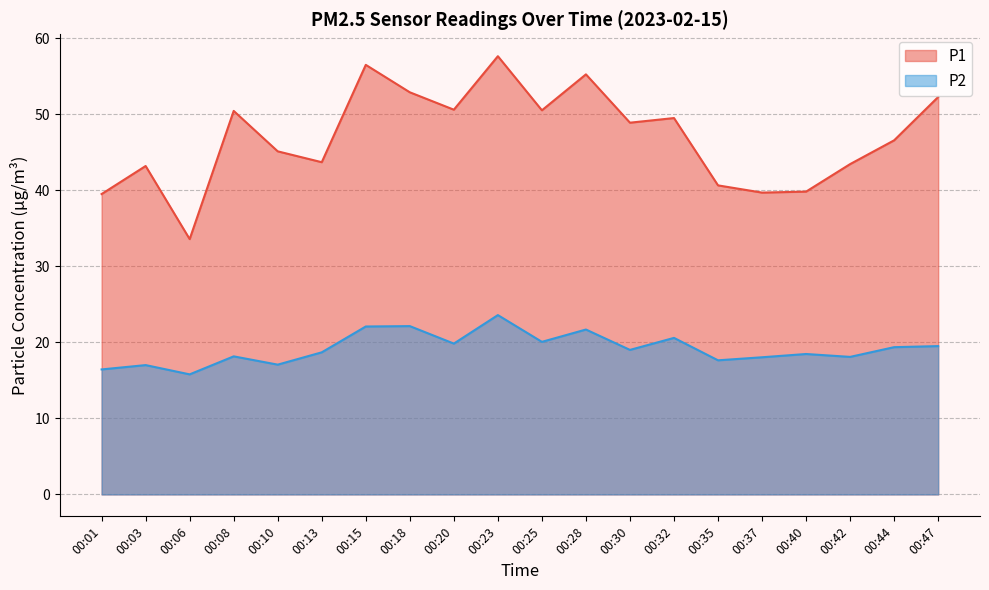

How many series are shown in this chart?

2